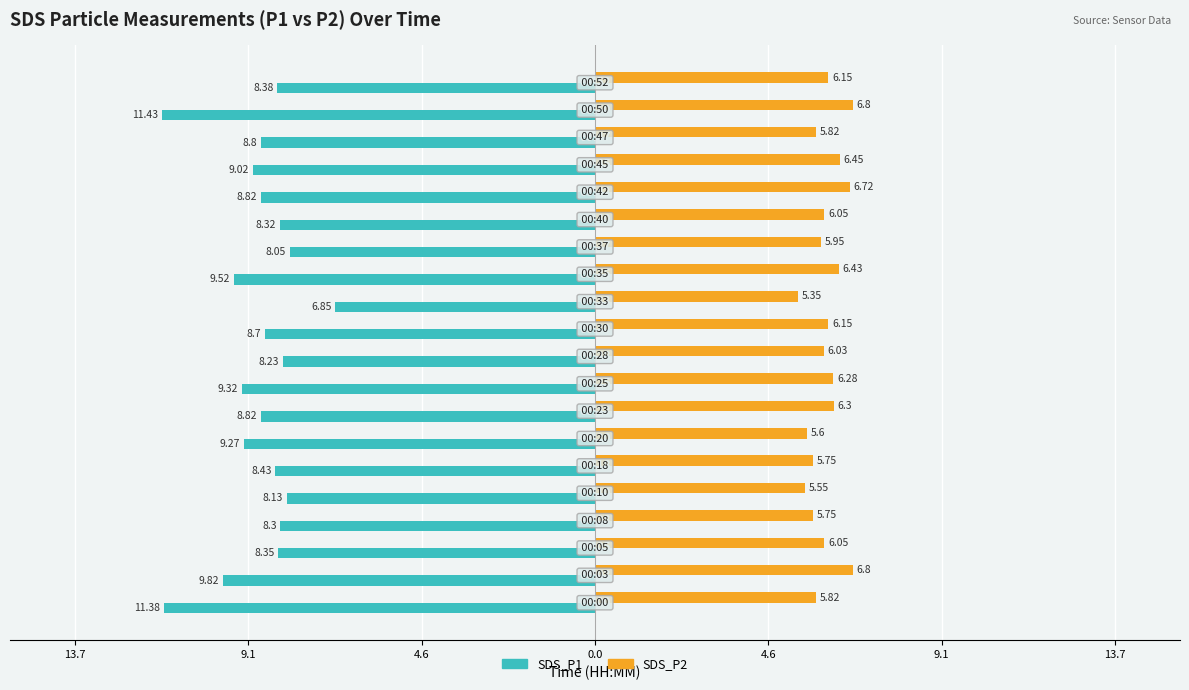

What are all the series names shown in the legend?

SDS_P1, SDS_P2